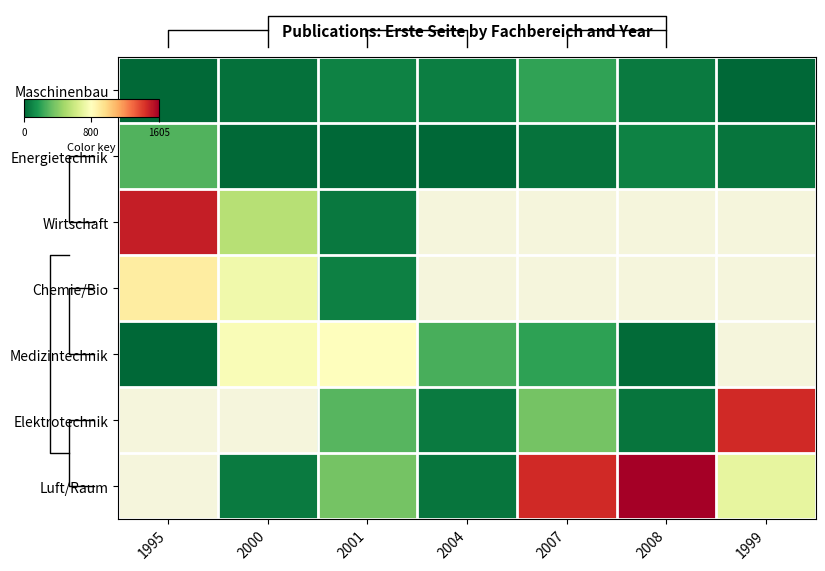

Which category has the highest value across all series?

2008